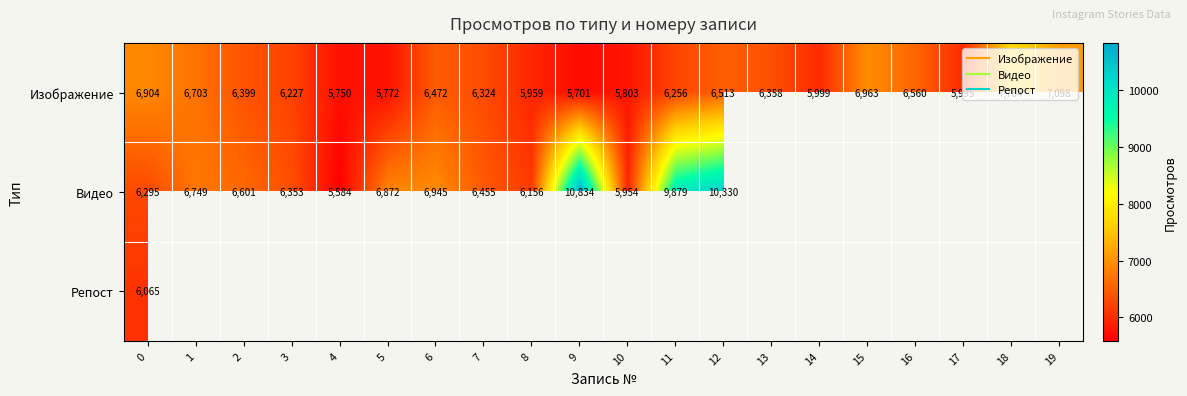

At which label does Видео first exceed 9879?

9